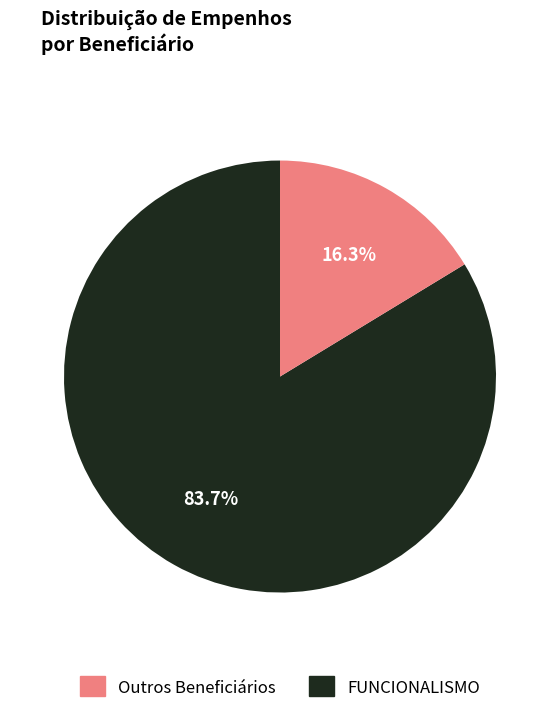

Does any single category account for the majority?

Yes